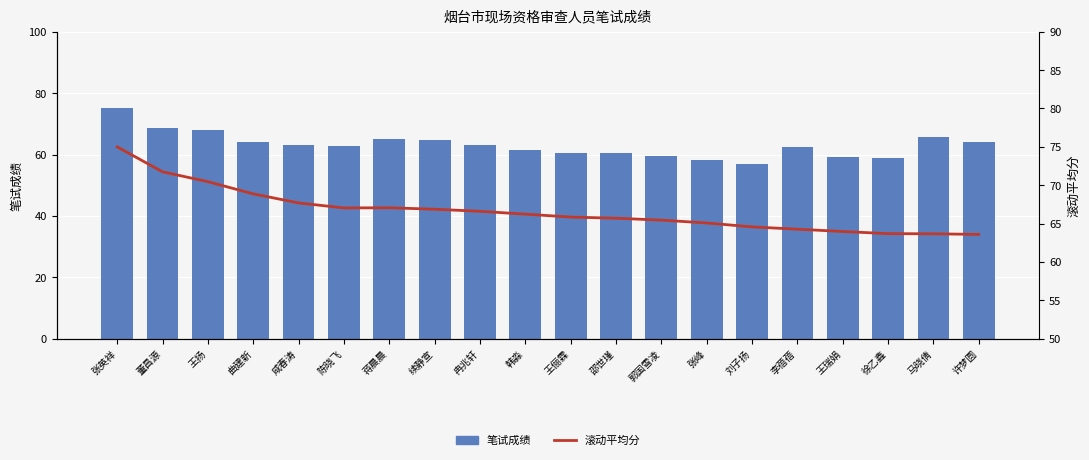

Rank the series by their average value, from highest to lowest.

滚动平均分, 笔试成绩